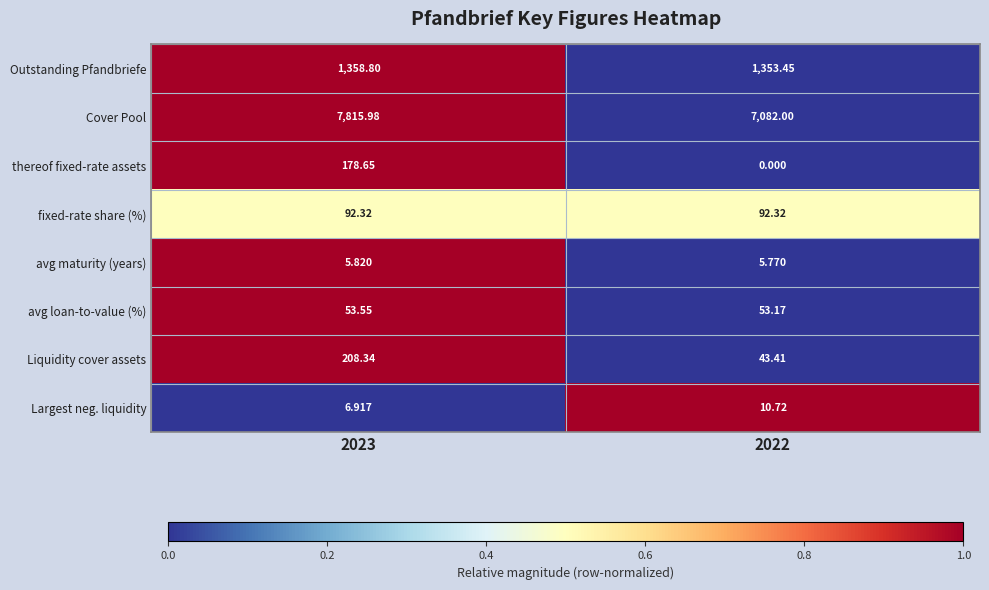

At which category does the chart reach its minimum across all series?

2022